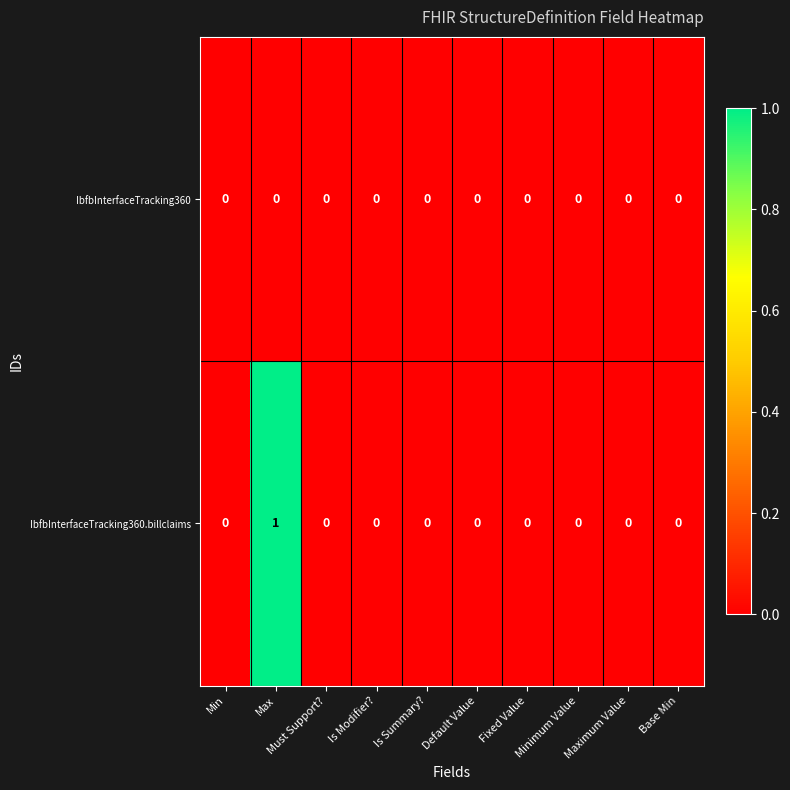

How many series are shown in this chart?

2